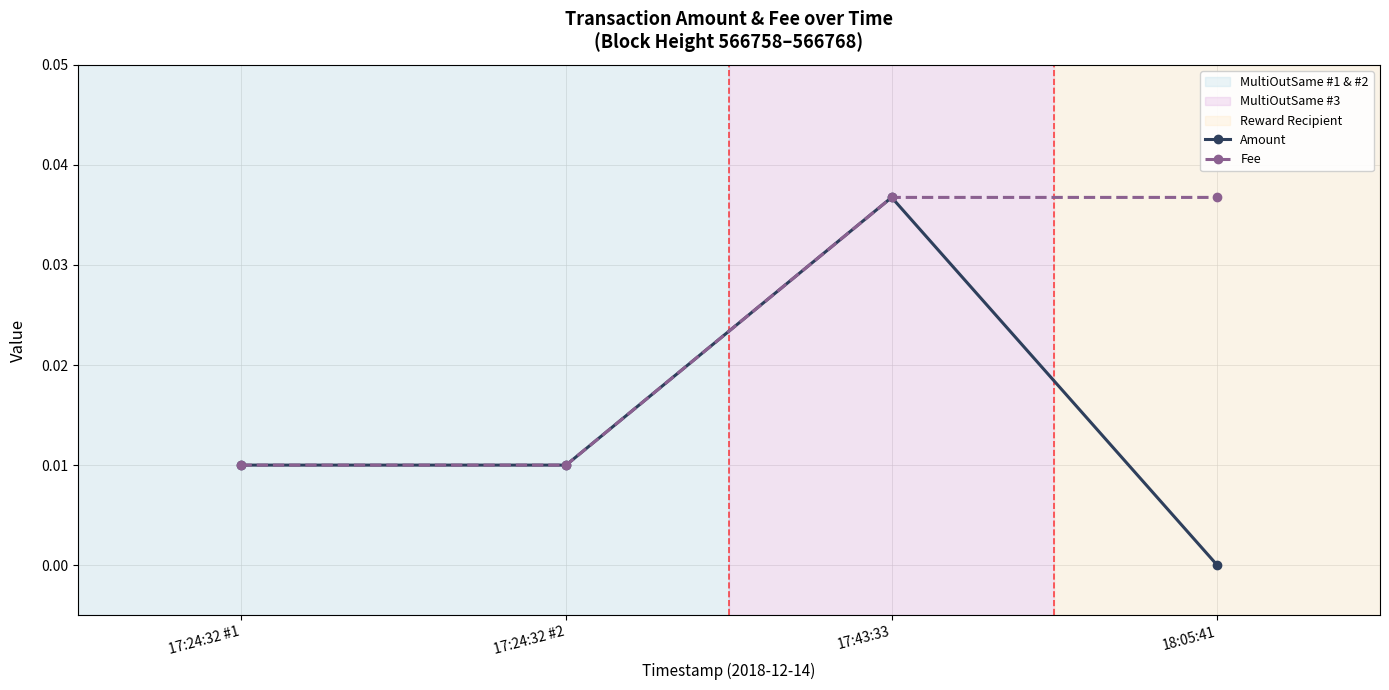

At which label does Amount reach its peak?

17:43:33